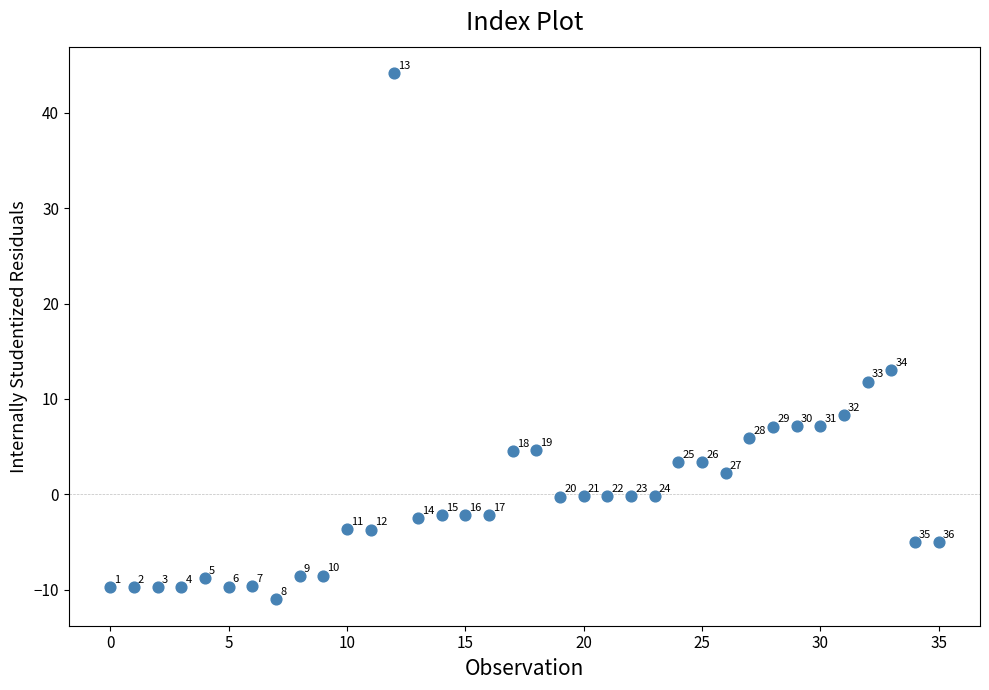

What Y value in the scatter plot is closest to 16?

13.0